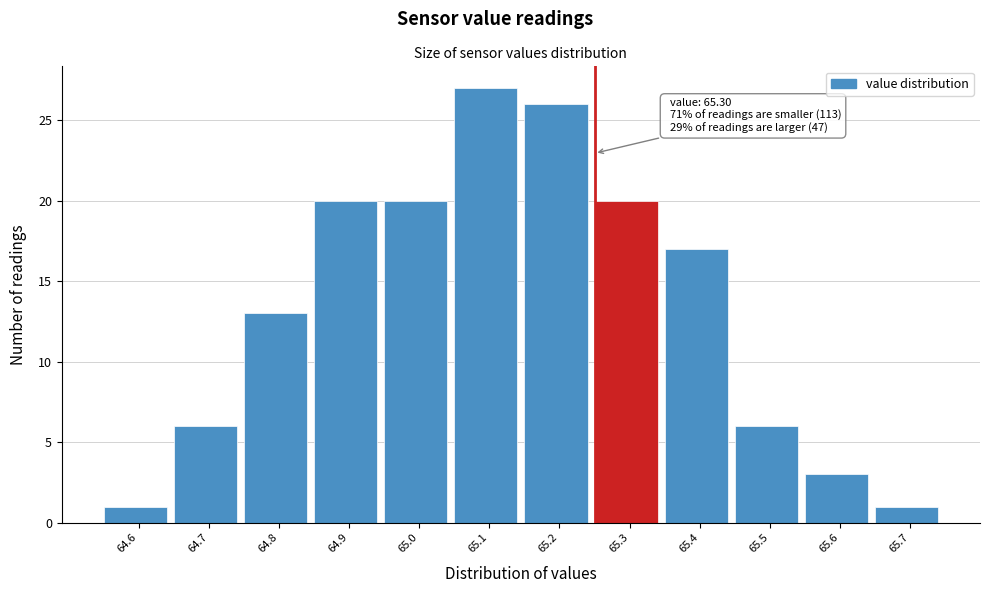

Reading right to left, list all the values displayed in this chart.

65.7=1	65.6=3	65.5=6	65.4=17	65.3=20	65.2=26	65.1=27	65.0=20	64.9=20	64.8=13	64.7=6	64.6=1